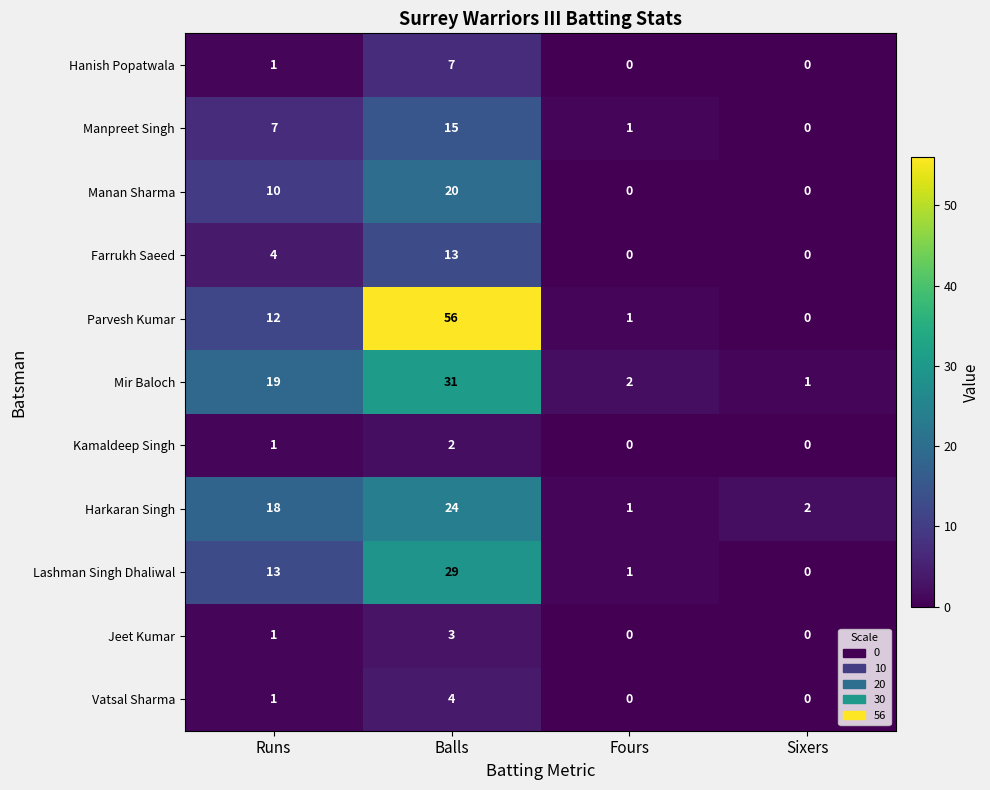

Count the number of data series in this chart.

11